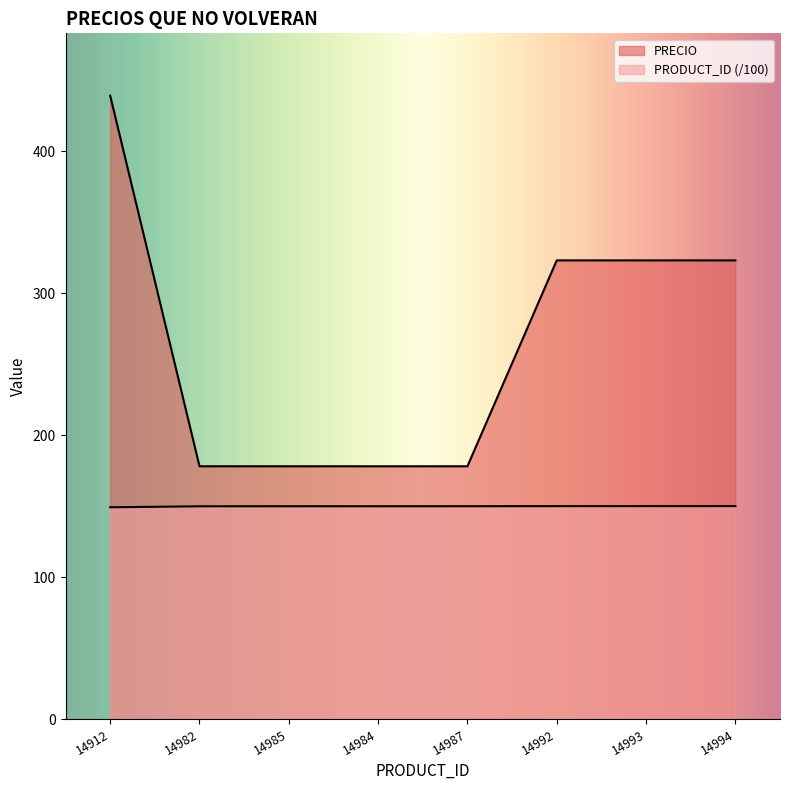

What are all the series names shown in the legend?

PRECIO, PRODUCT_ID